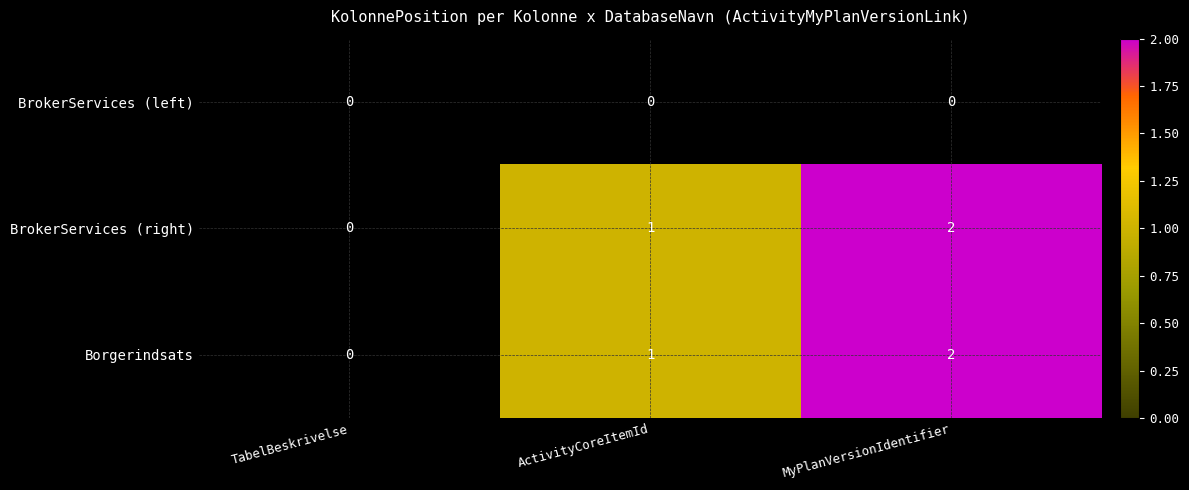

True or false: BrokerServices (right) has a value of 1 at ActivityCoreItemId.

True